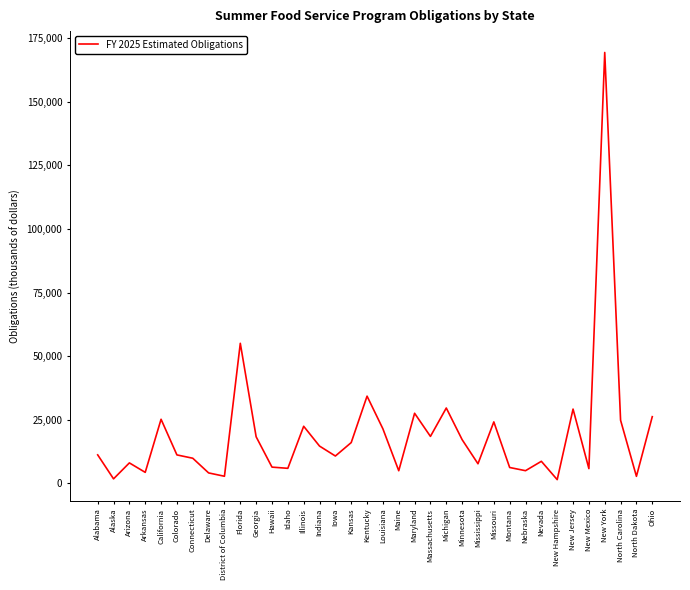

Approximately how many times larger is the value at Illinois compared to New Jersey?

0.8